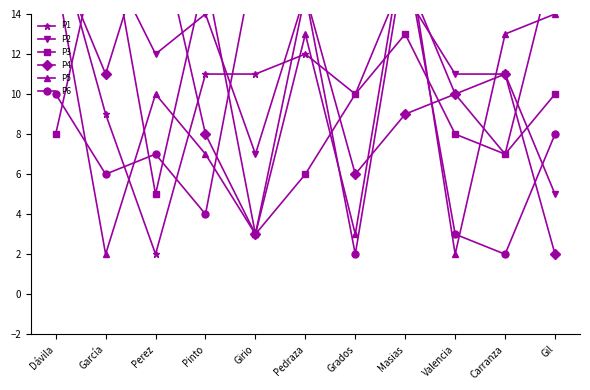

How many interior local valleys does the P2 series have?

2